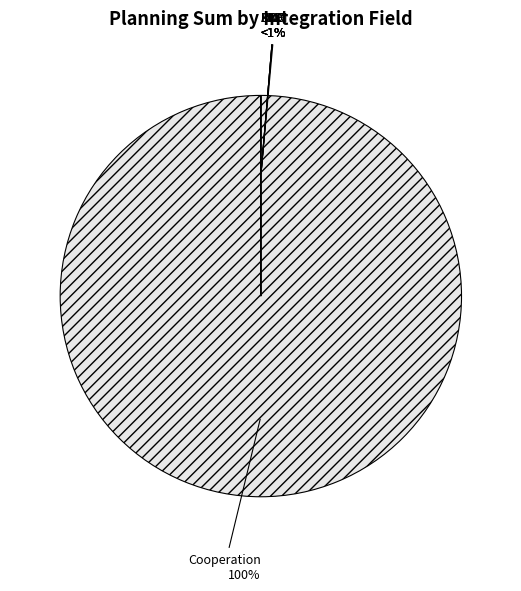

Rank the categories by value from highest to lowest.

Cooperation, KOM, AFD, DKF, PNC, FKL